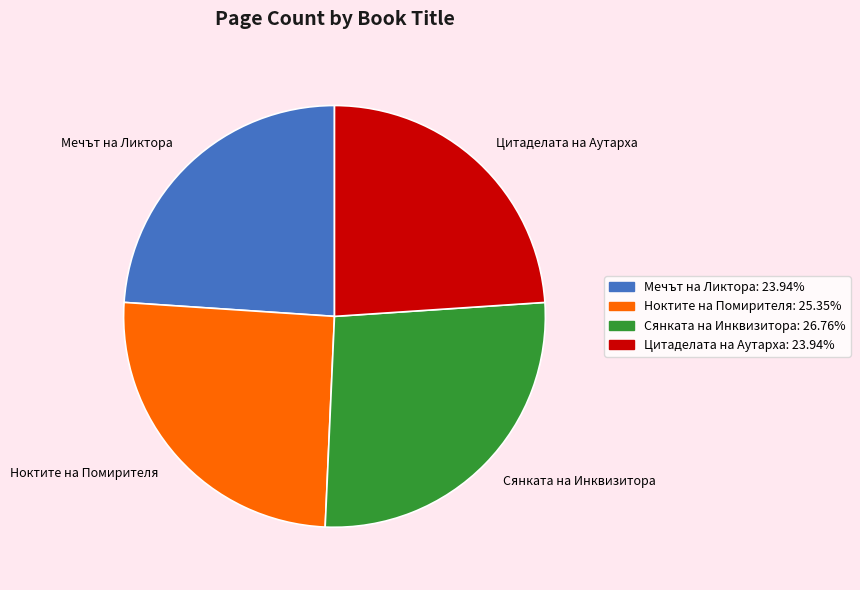

Approximately how many times larger is the value at Цитаделата на Аутарха compared to Сянката на Инквизитора?

0.9